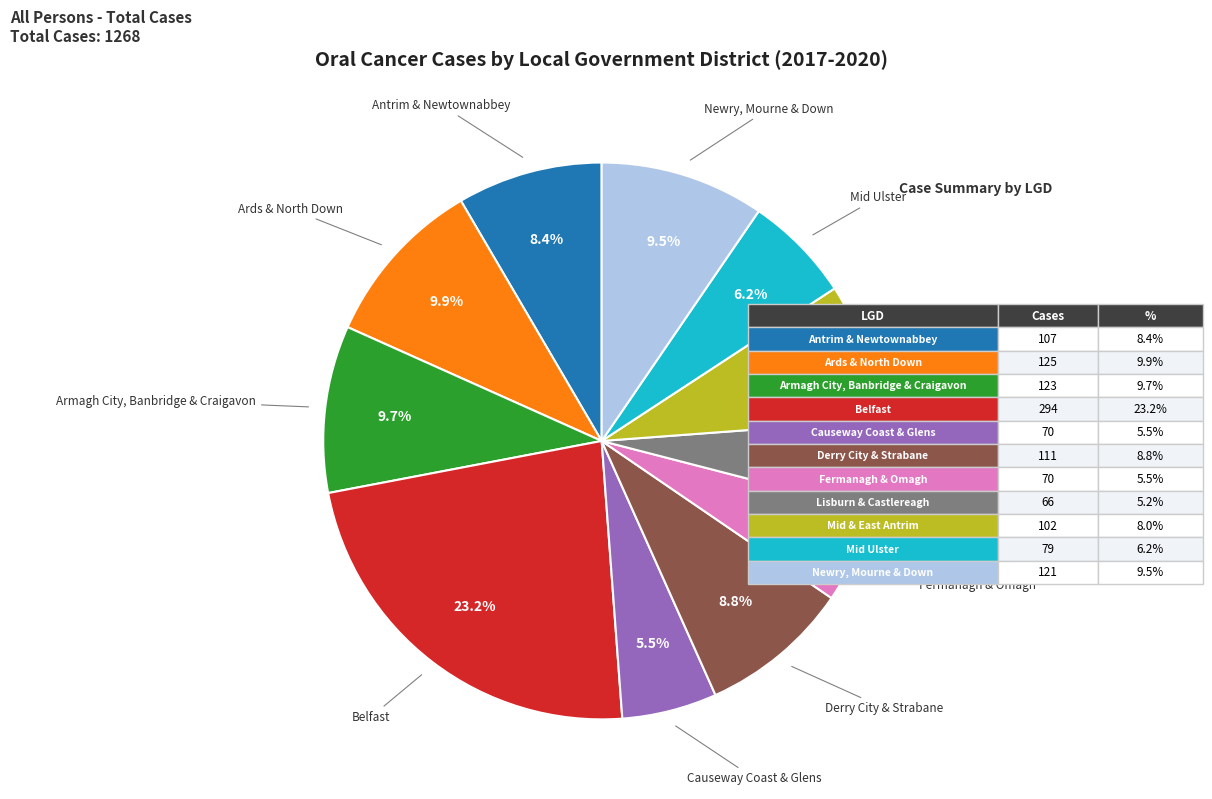

Count the number of slices in the pie.

11